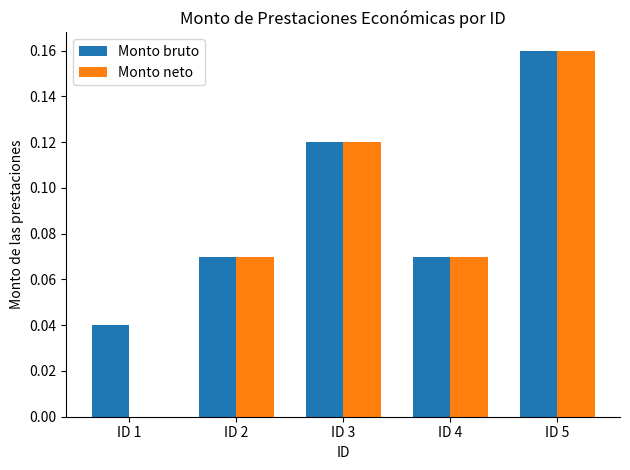

At which label does Monto bruto reach its peak?

ID 5